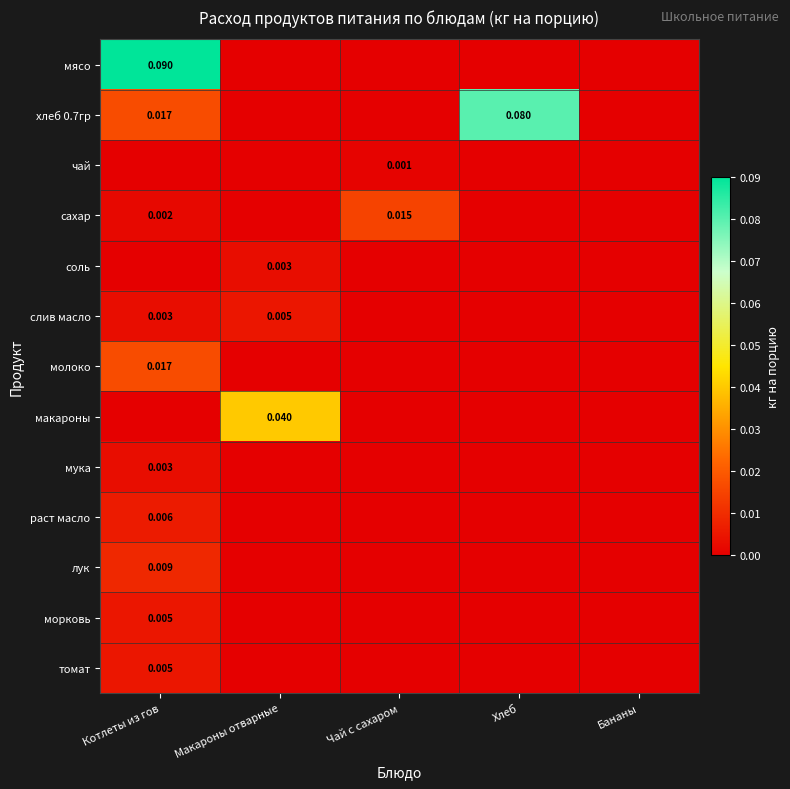

At how many categories does at least one series exceed 0?

4